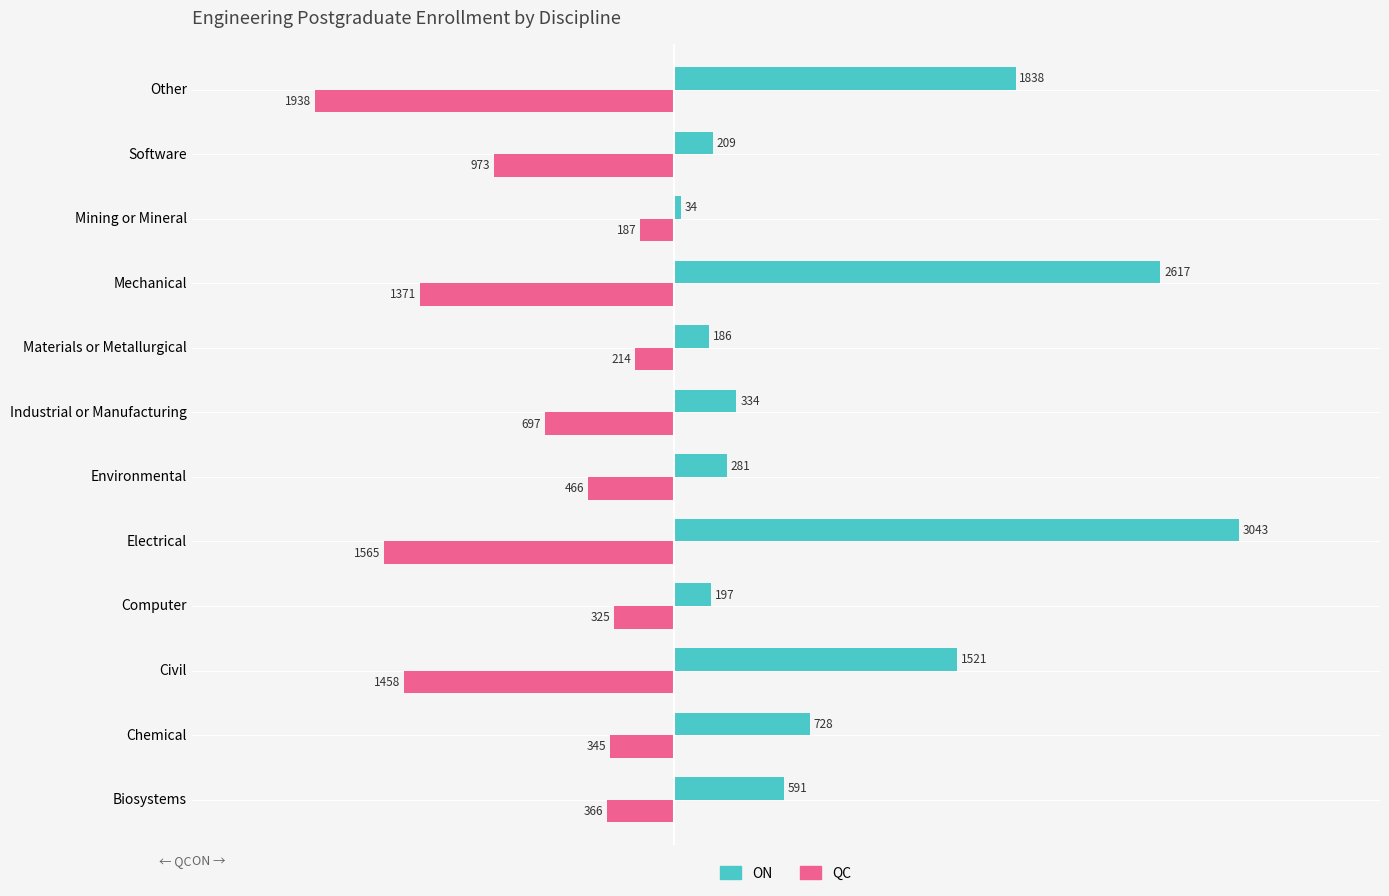

What are all the series names shown in the legend?

ON, QC